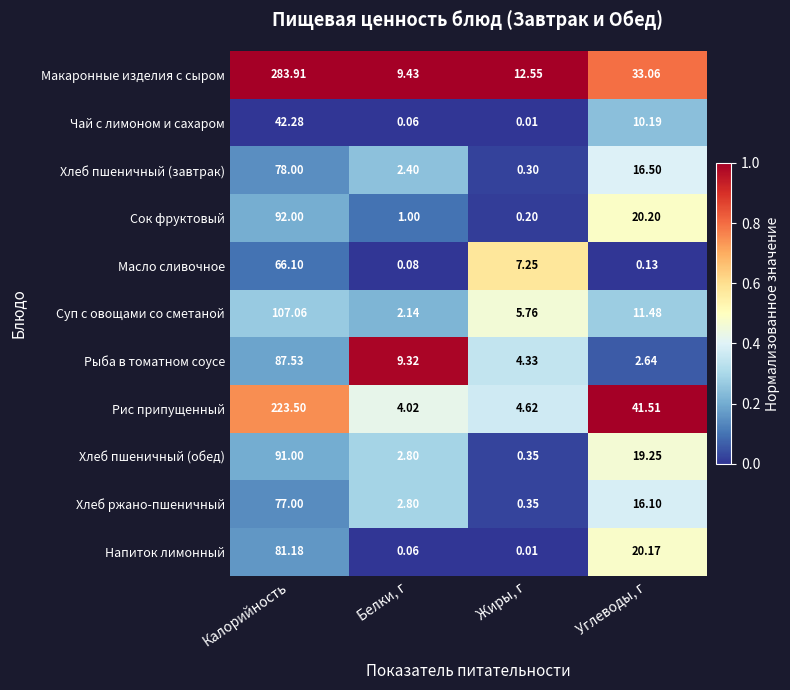

Which category has the highest value across all series?

Калорийность